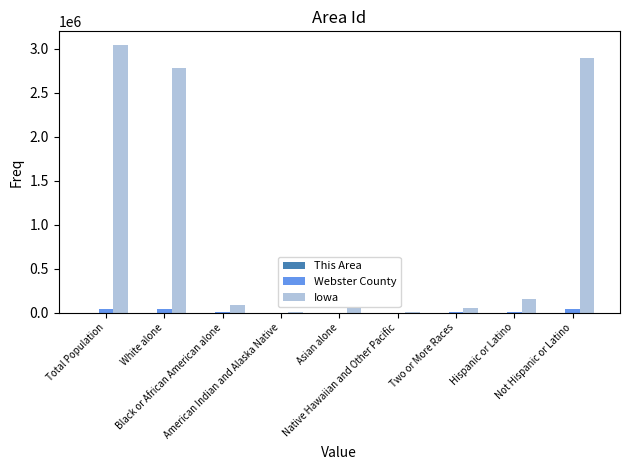

Count the number of data series in this chart.

3